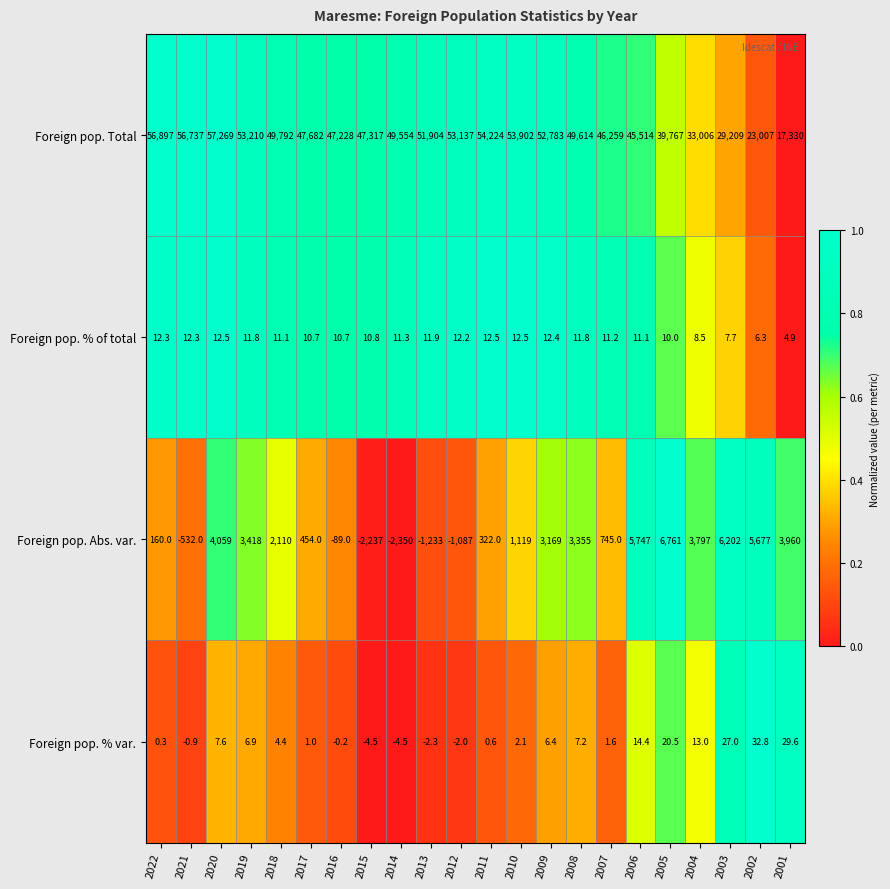

What is the difference between the Foreign pop. Total values at 2006 and 2013?

6390.0